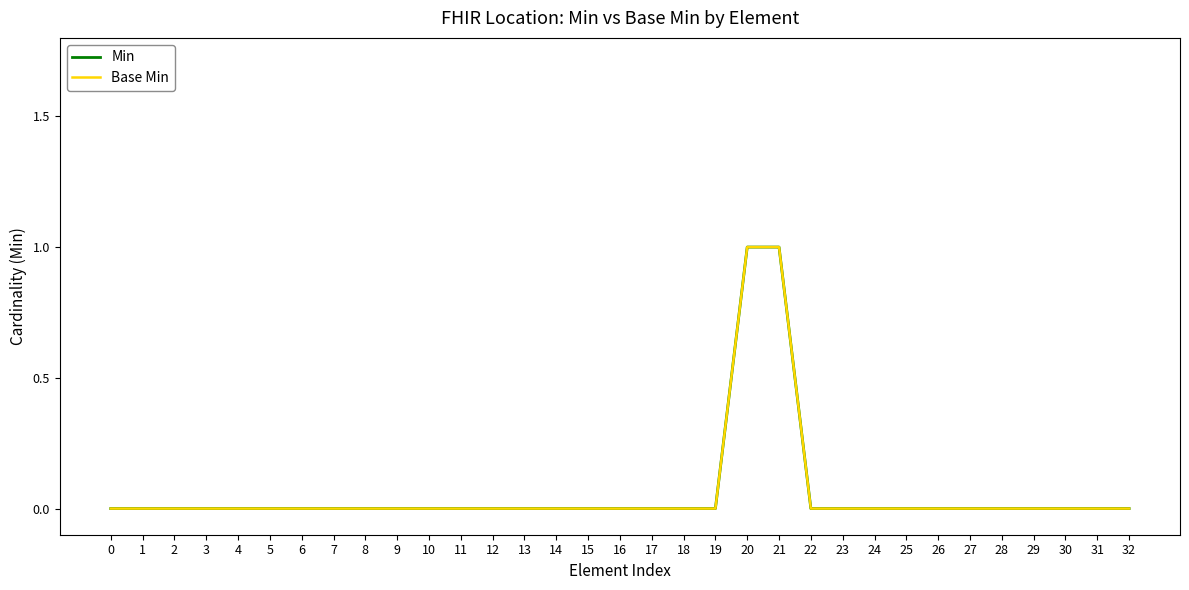

True or false: Base Min has more than 1 points higher than both neighbors.

False